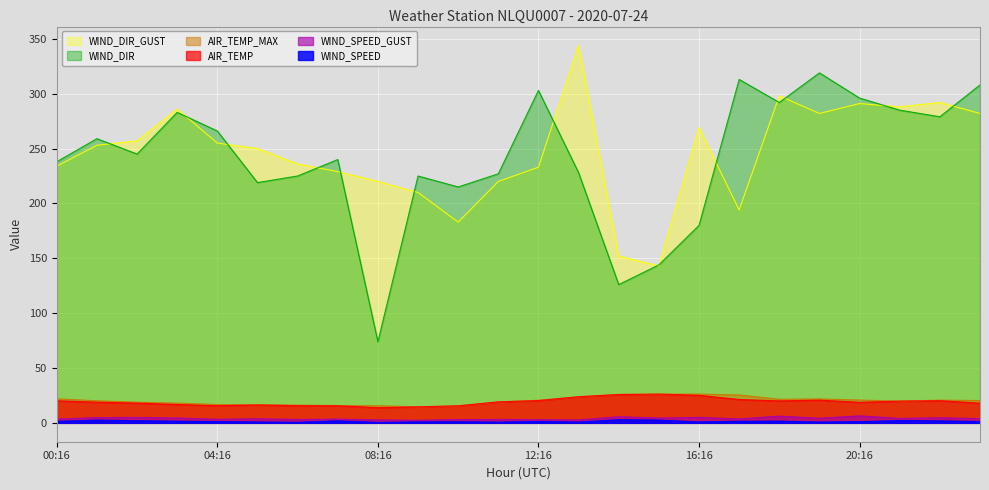

Where does the AIR_TEMP_MAX series first go above 20?

00:16